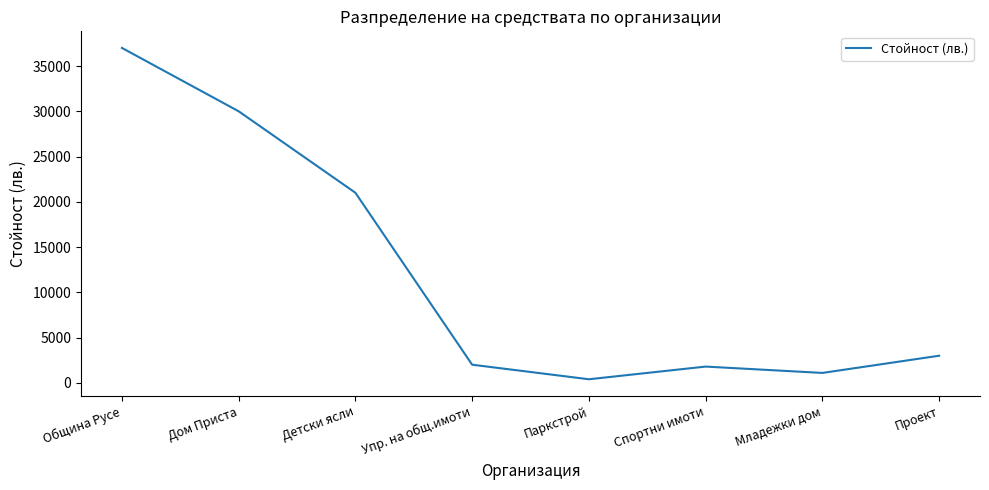

How many interior local valleys (lower than both neighbors) does the data have?

2